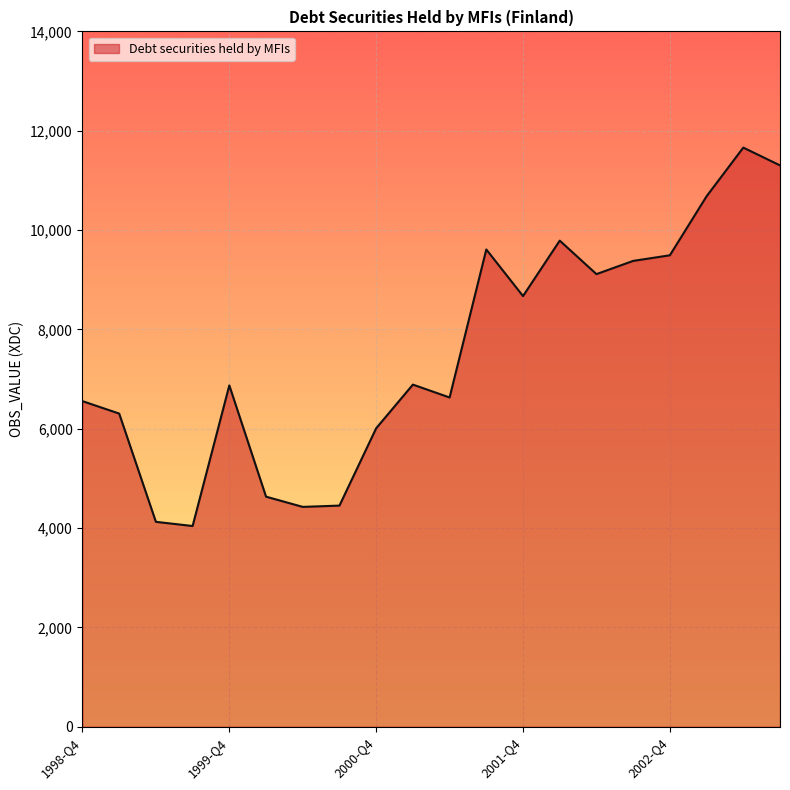

What is the smallest value displayed?

4041